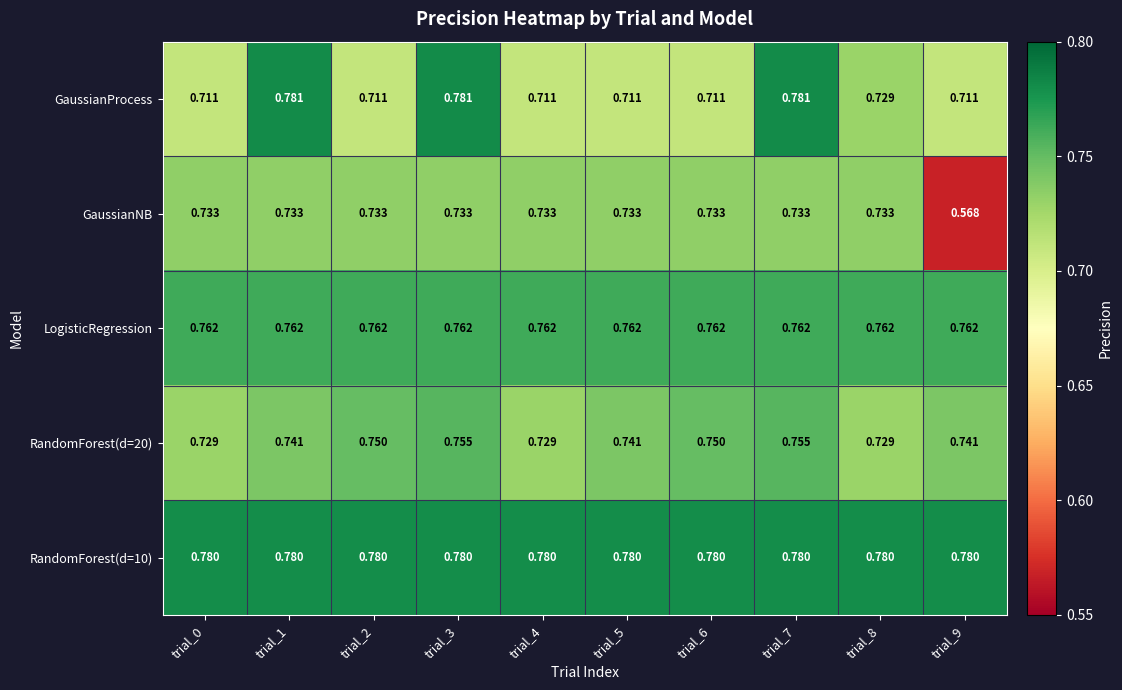

Which series changed the most between trial_1 and trial_4?

GaussianProcess